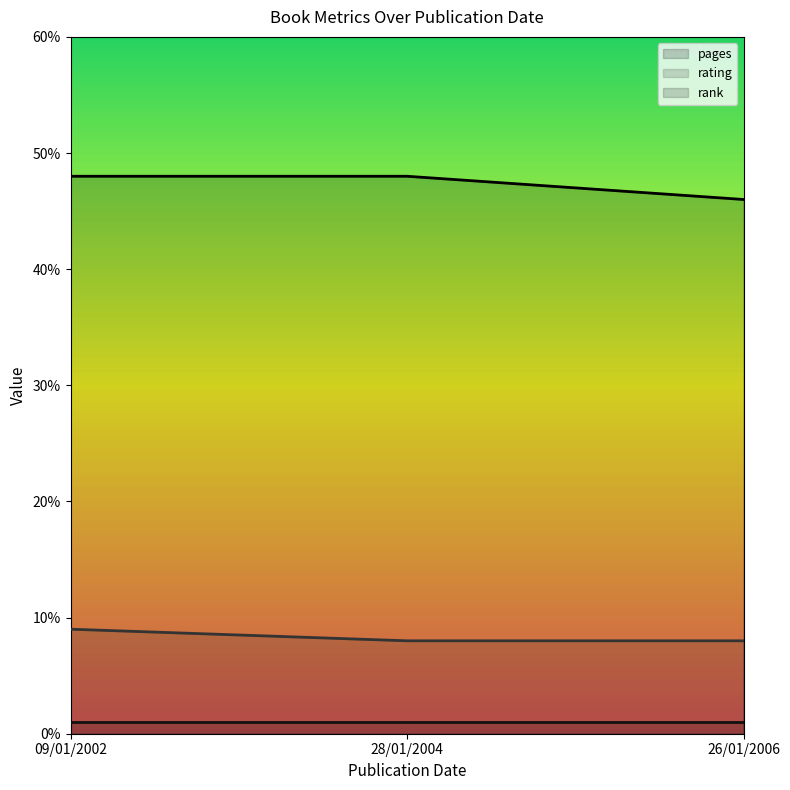

What is the sum of the rating values at 26/01/2006 and 09/01/2002?

17